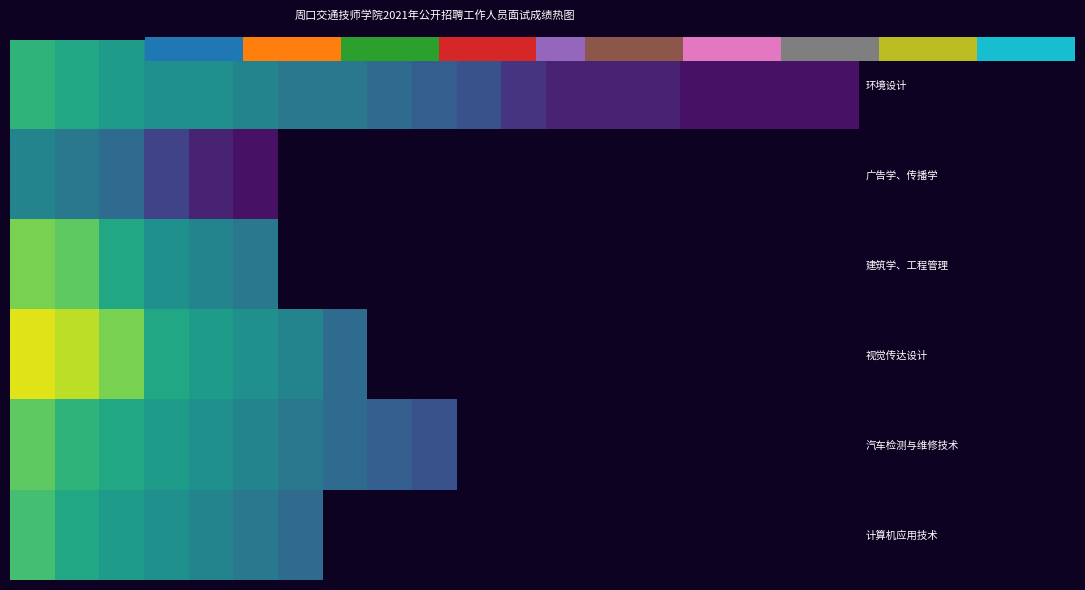

What is the greatest value displayed?

79.0